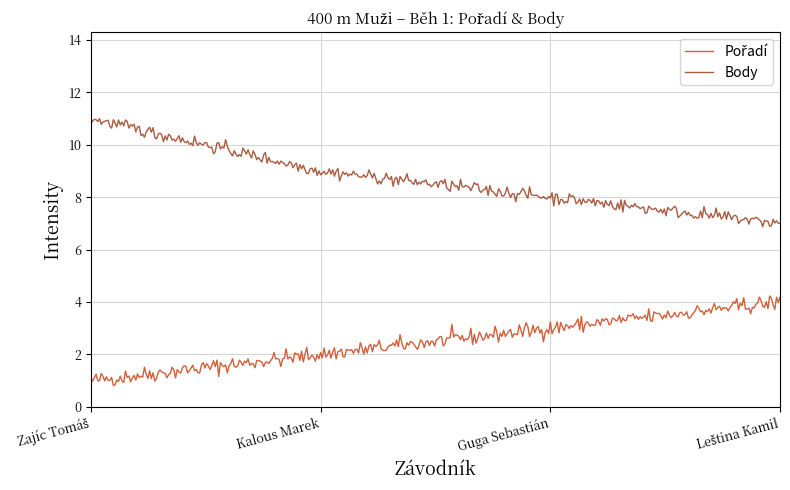

Which series has the largest total across all categories?

Body